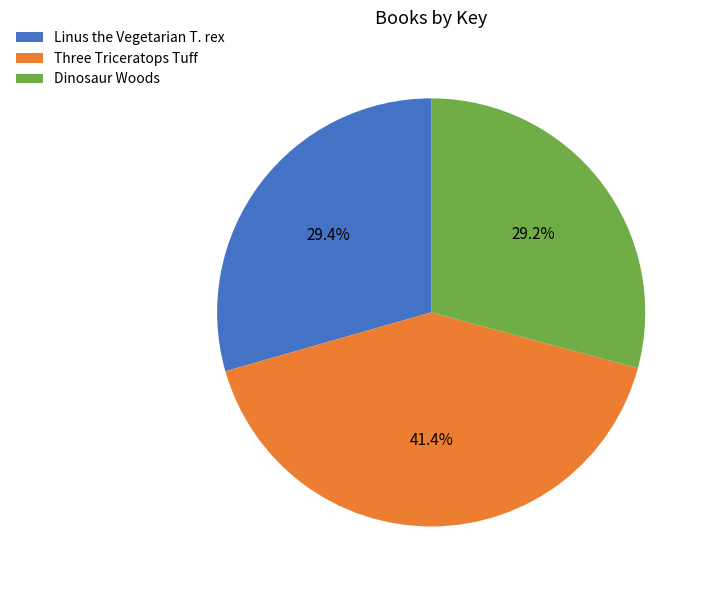

To the nearest percent, what is the average slice percentage?

33%